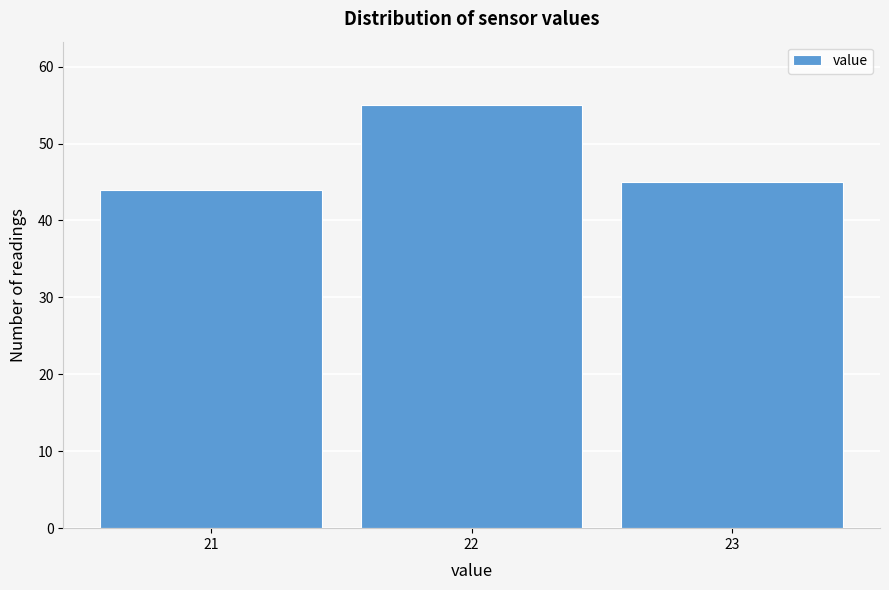

Reading left to right, transcribe all the data shown in this chart.

44	55	45